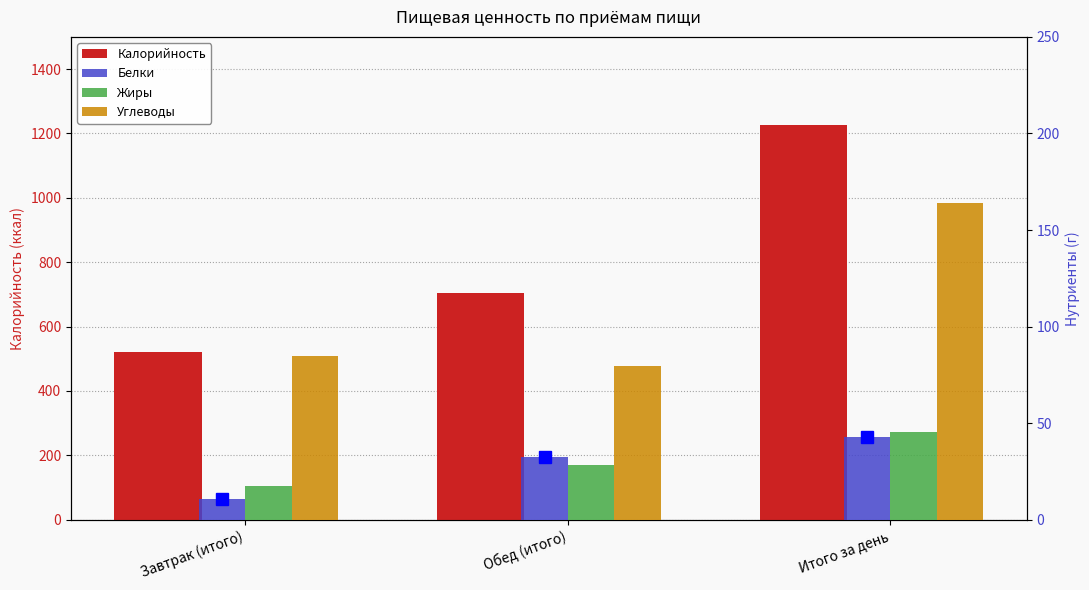

Reading right to left, list all the values displayed in this chart.

Калорийность: 1227.2	704.8	522.4
Белки: 43.0	32.3	10.7
Жиры: 45.6	28.4	17.2
Углеводы: 164.0	79.4	84.5